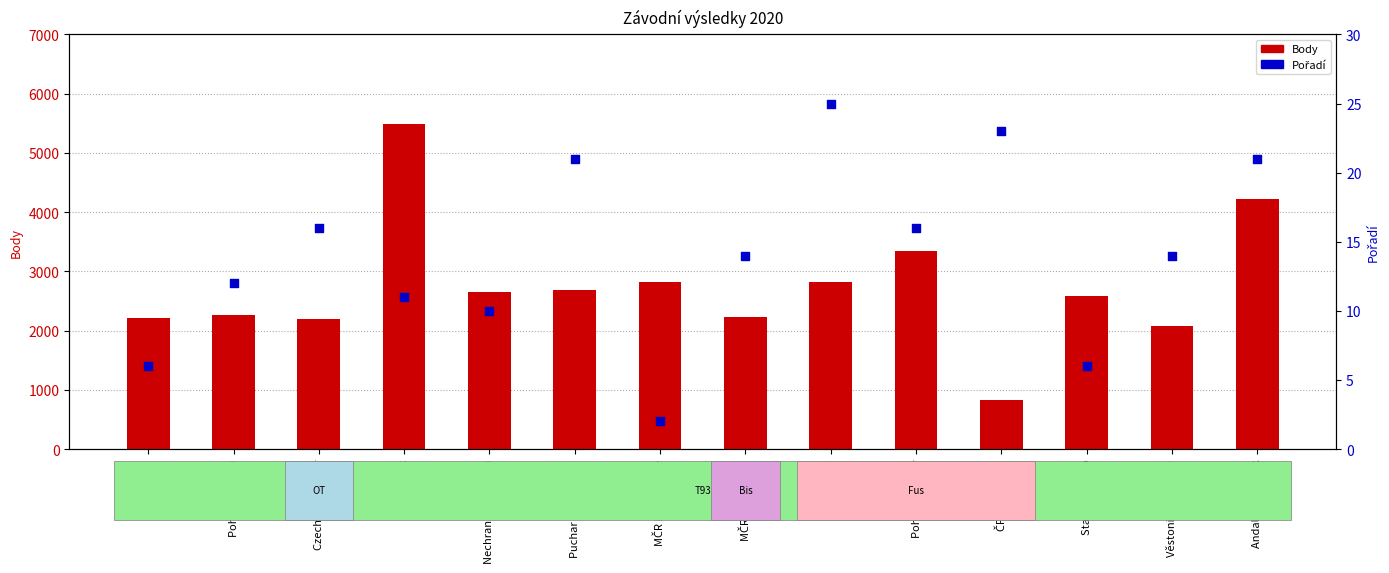

Which series has the widest spread of Y values?

Body